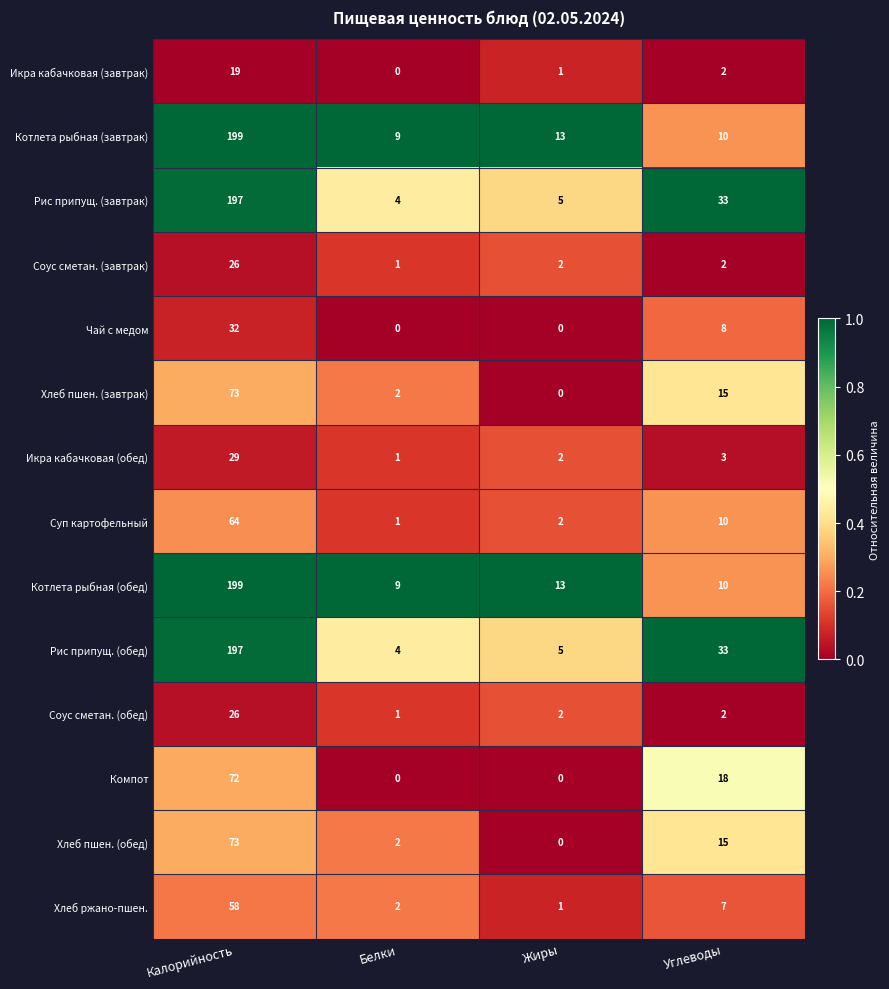

The value of Соус сметан. (завтрак) at Углеводы is 1. True or false?

False